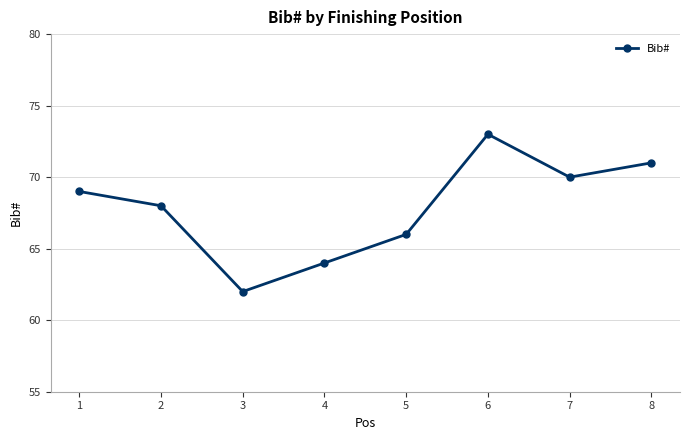

Rank the categories by value from highest to lowest.

6, 8, 7, 1, 2, 5, 4, 3